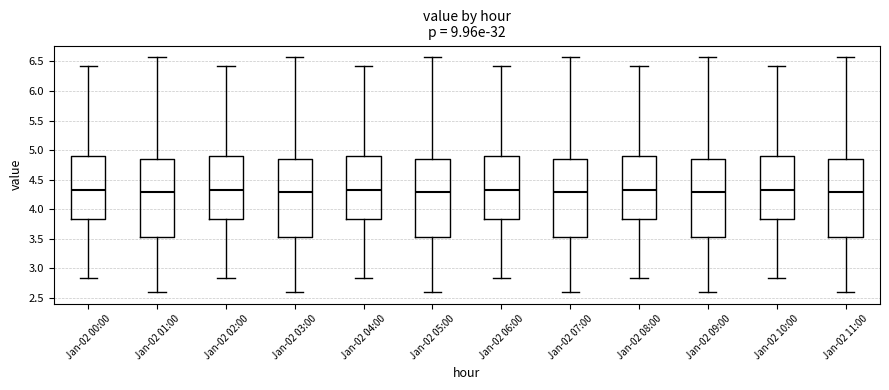

Where does the lower whisker of the box for Jan-02 09:00 end on the y-axis? The values are not printed on the chart, so give them approximately, as read against the axis.

2.60